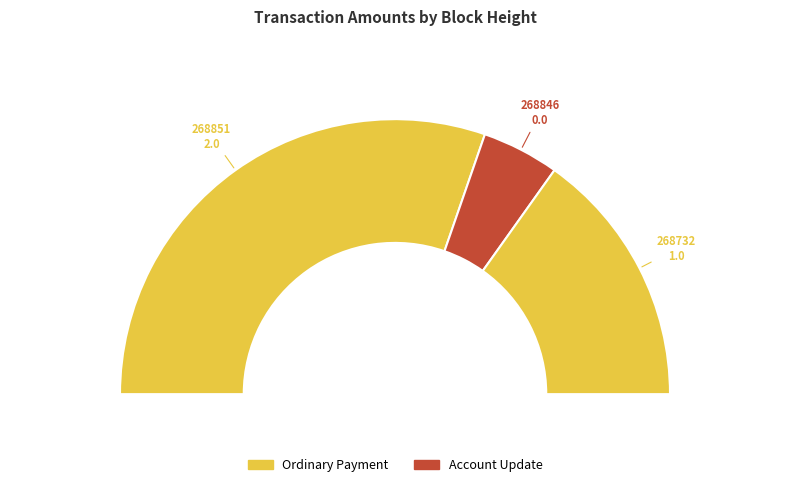

Is it true that 268851 is 57% of the pie?

False